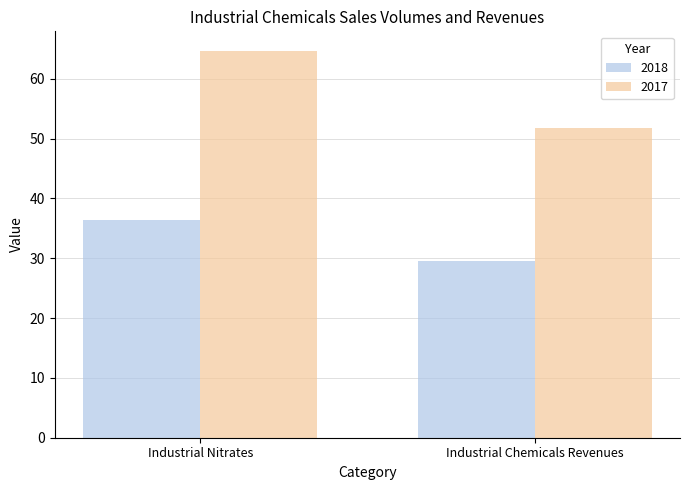

What is the approximate value of 2018 at Industrial Chemicals Revenues?

29.5